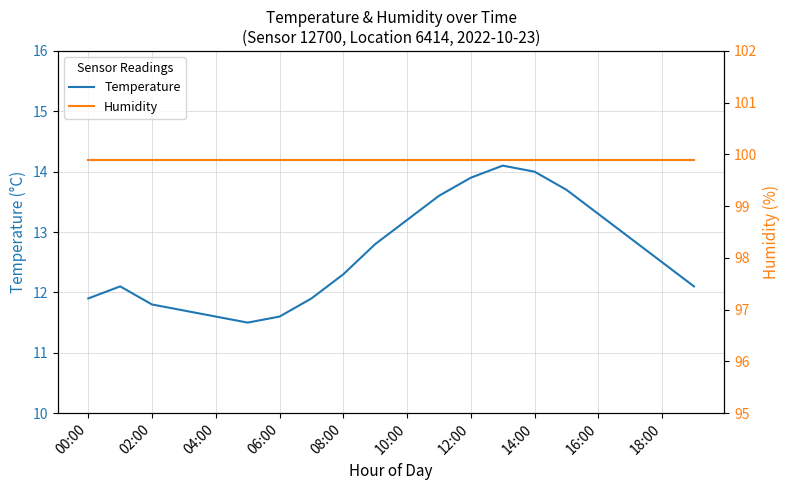

What is the highest value of the Temperature series?

14.1